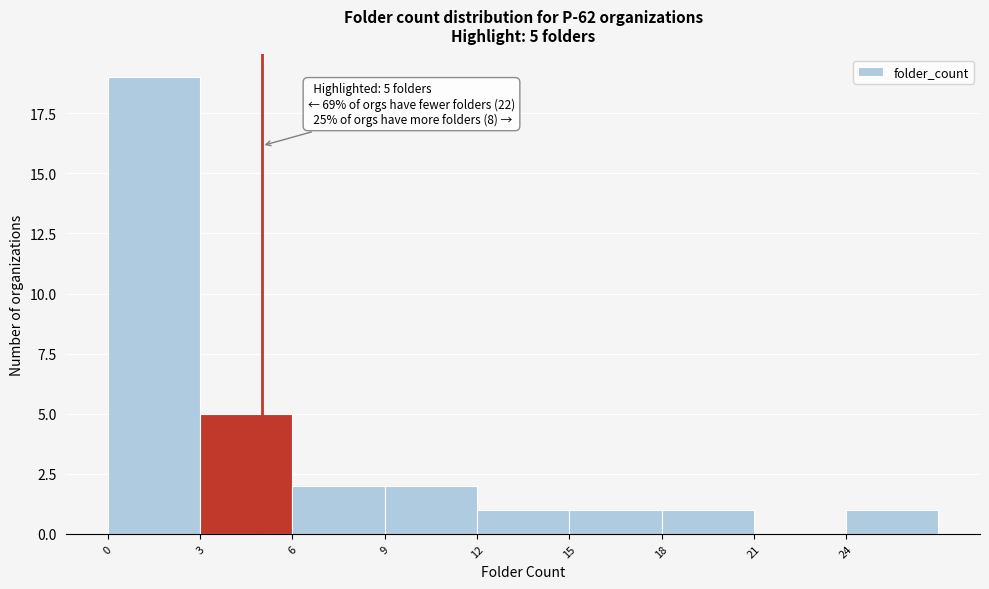

Which range on the x-axis has the tallest bar?

0 to 3